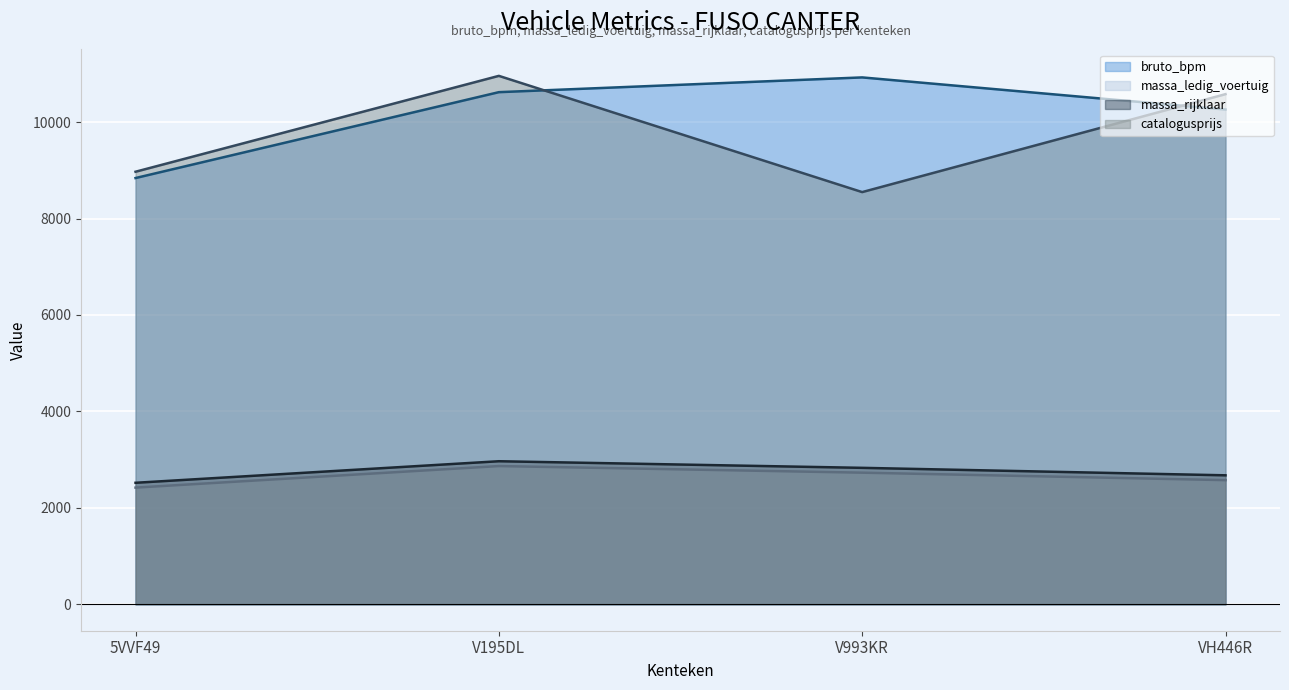

What is the sum of all massa_rijklaar values?

10992.0